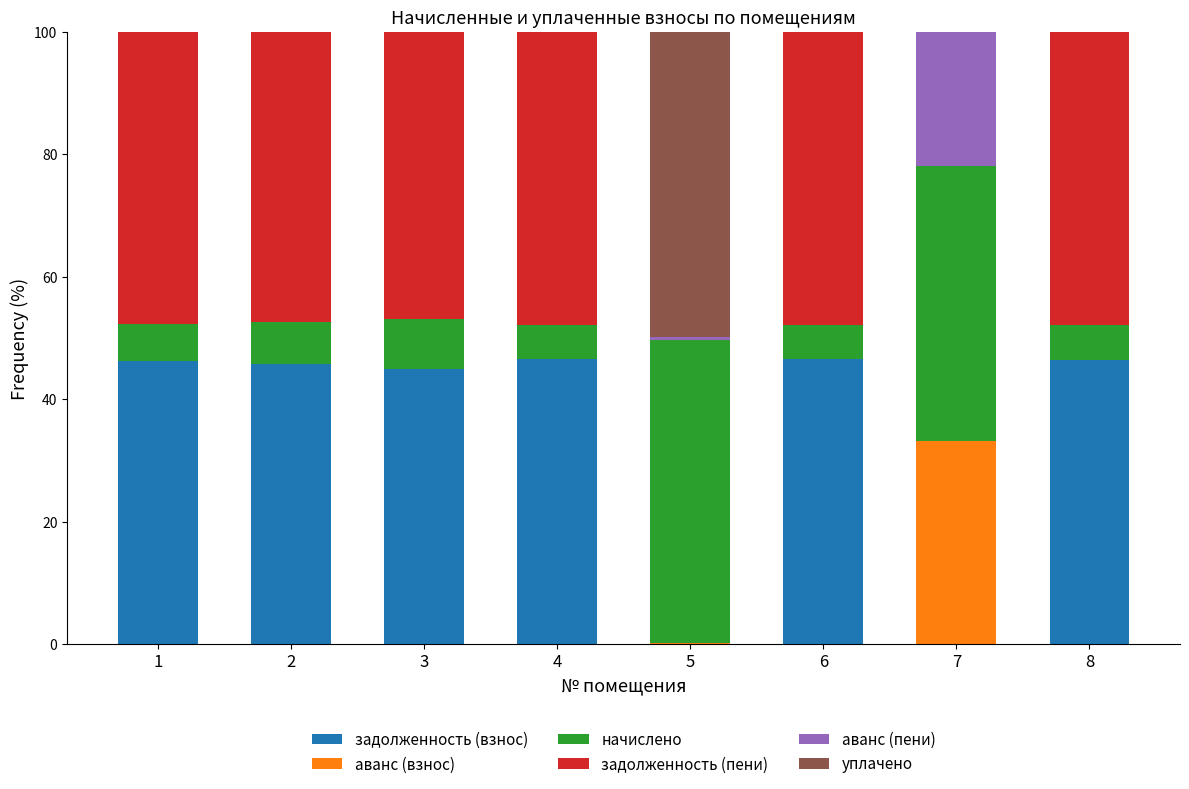

Read the задолженность (взнос) value at 4.

46.5